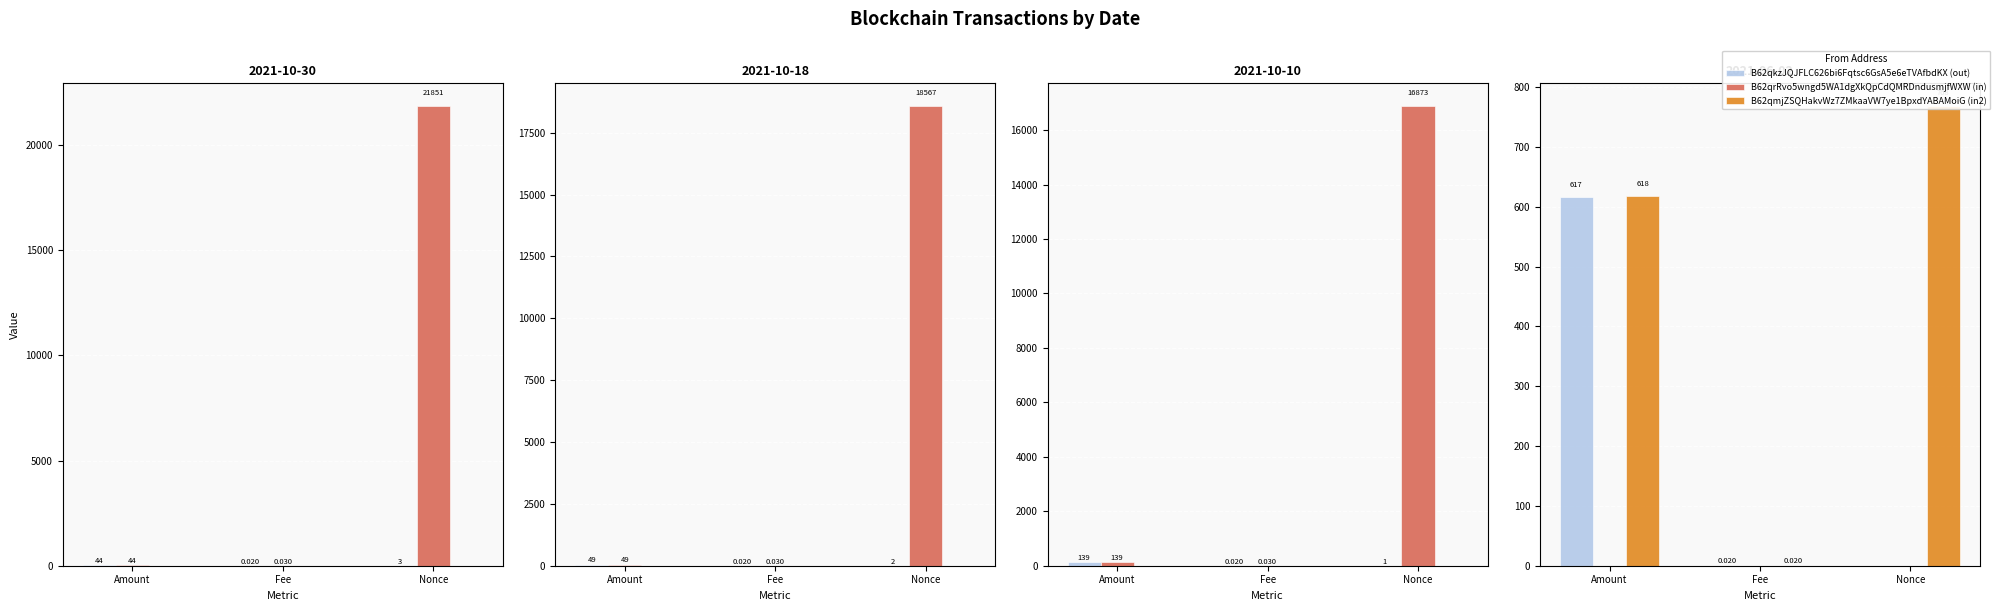

True or false: B62qkzJQJFLC626bi6Fqtsc6GsA5e6eTVAfbdKX (out) has a value of 278.2 at Nonce.

False